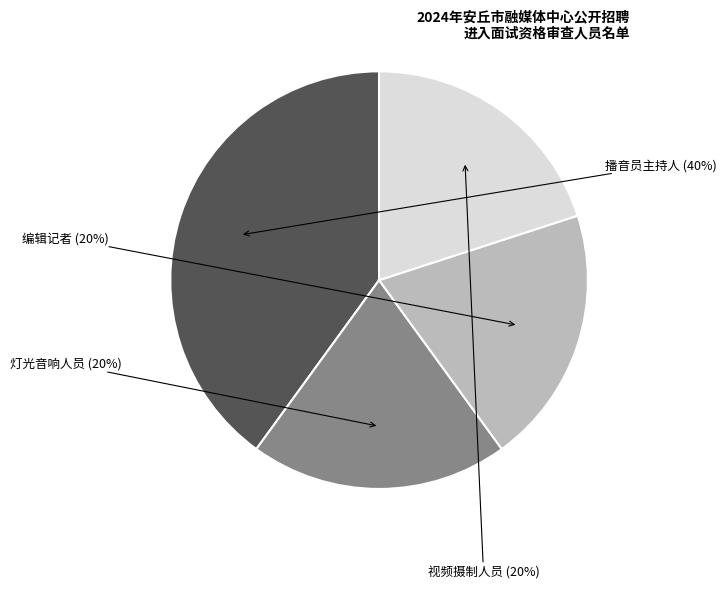

How many segments does this pie chart have?

4